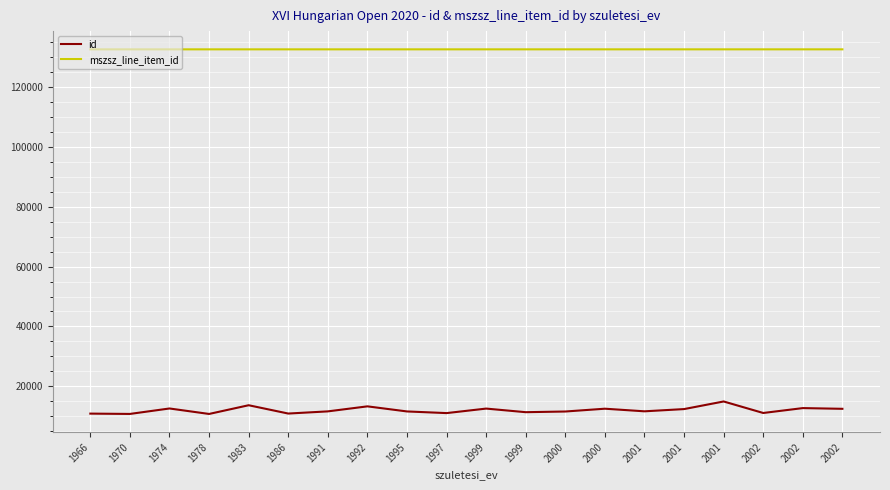

What is the minimum value for mszsz_line_item_id?

132594